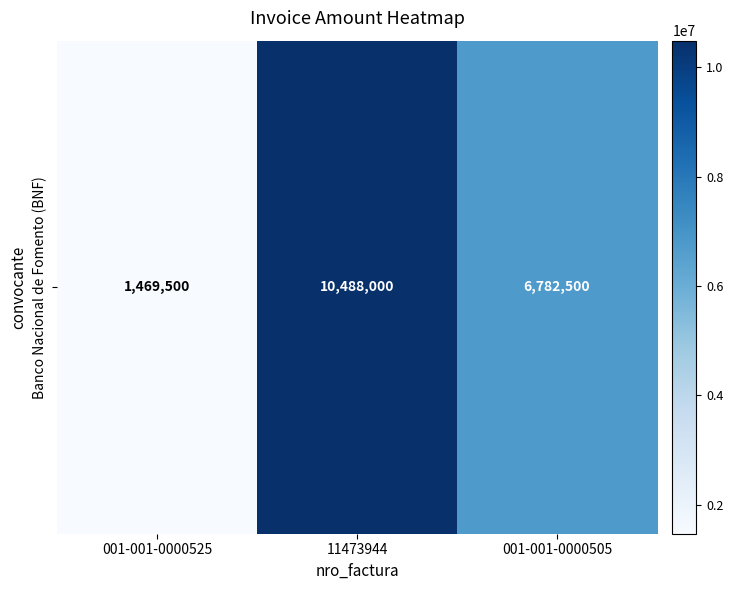

What is the maximum value shown in the chart?

10488000